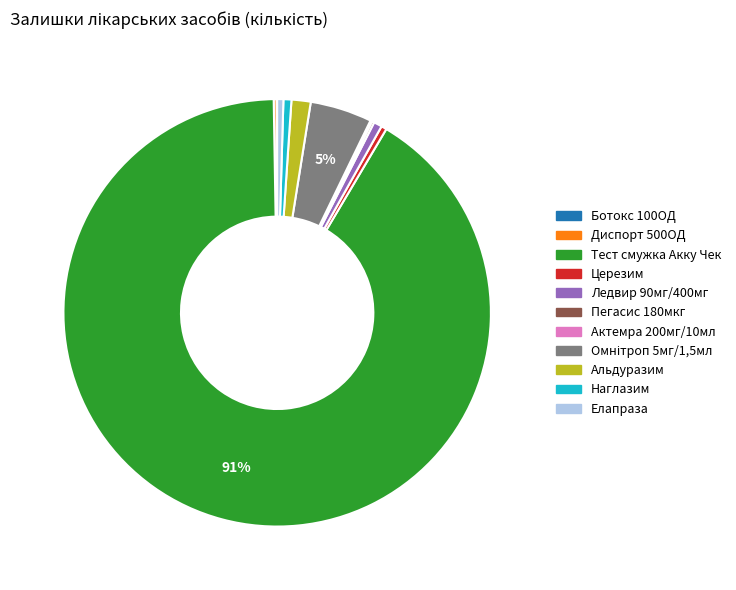

To the nearest percent, what is the average slice percentage?

9%